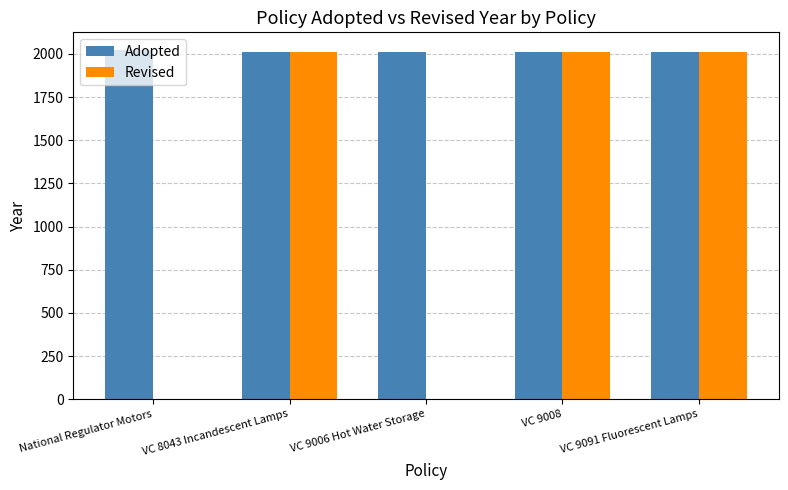

Is it true that Revised equals -728 at VC 9006 Hot Water Storage?

False